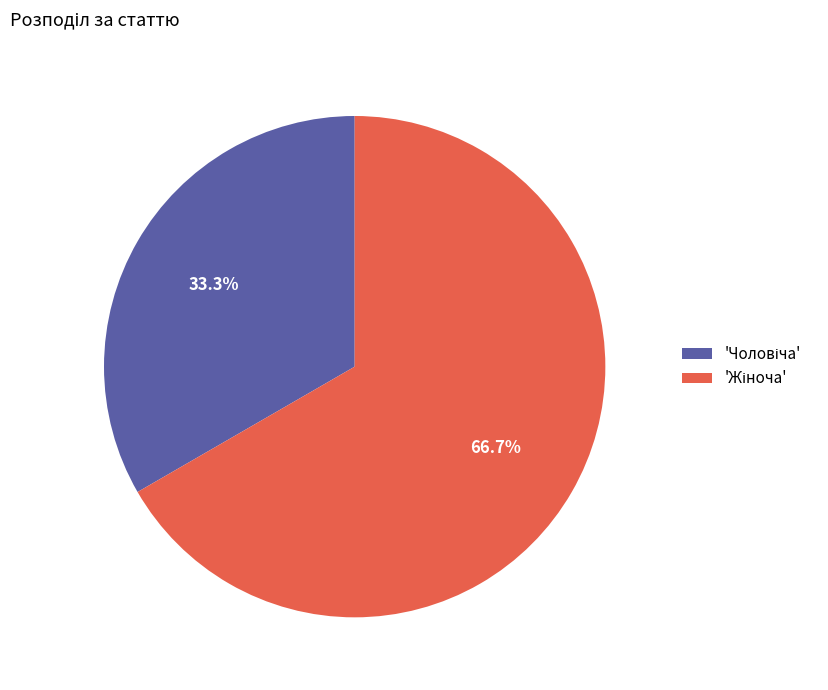

Is there any slice that represents more than half of the pie?

Yes